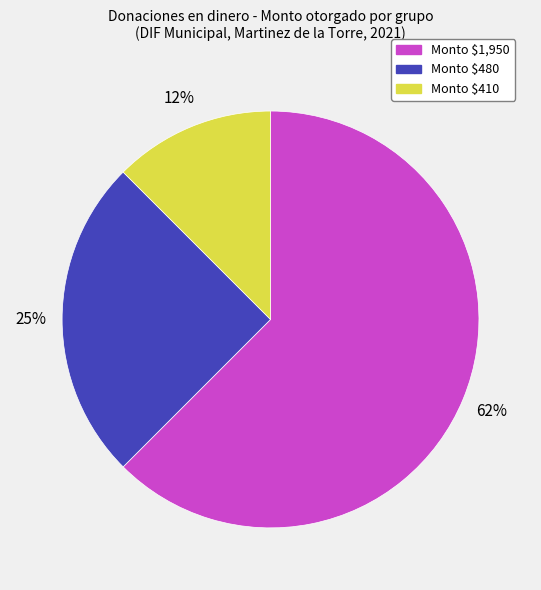

To the nearest percent, what is the average slice percentage?

33%